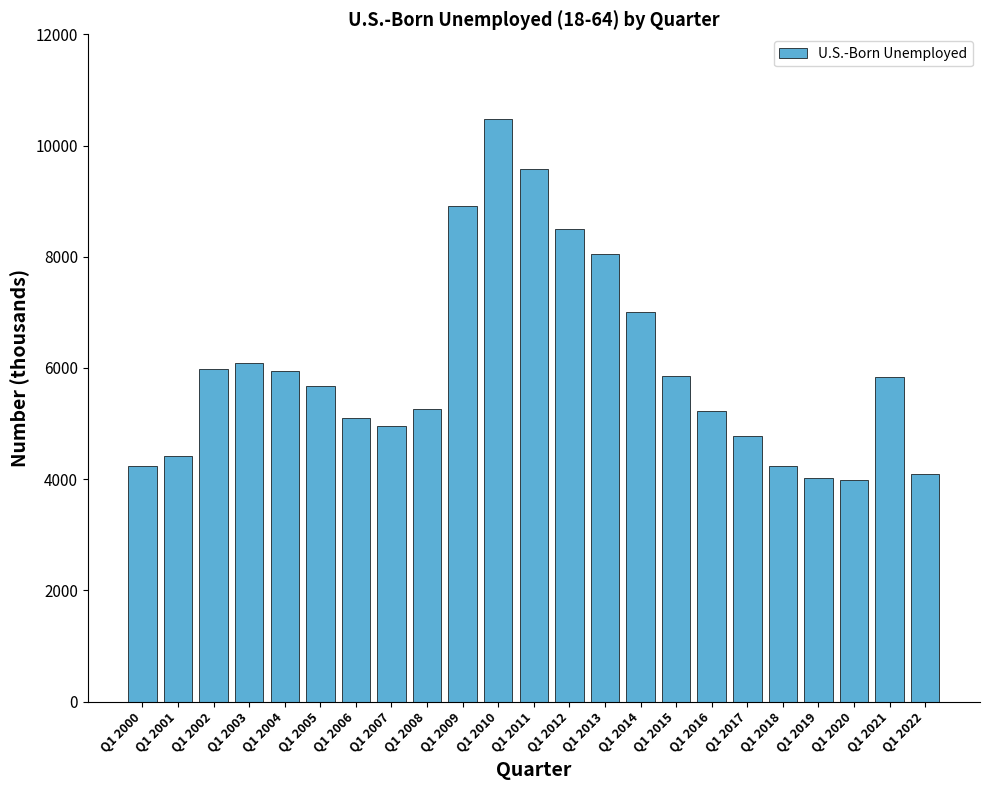

How many data points are less than 5684?

11